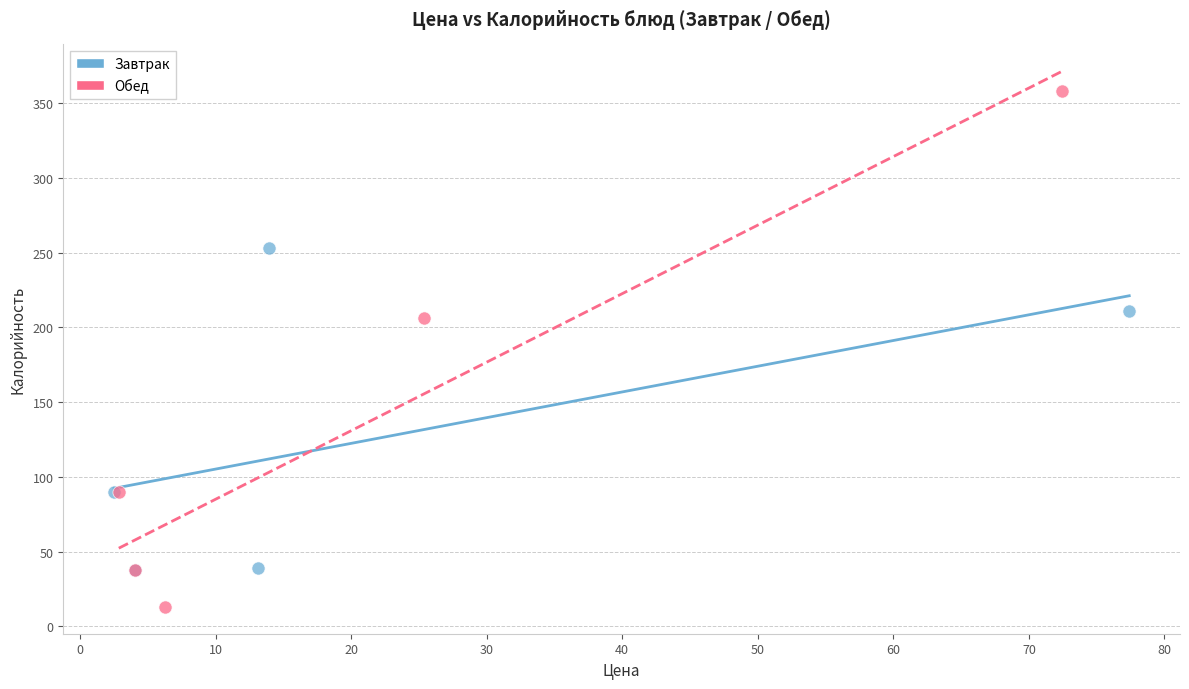

Which series has the widest spread of Y values?

Обед